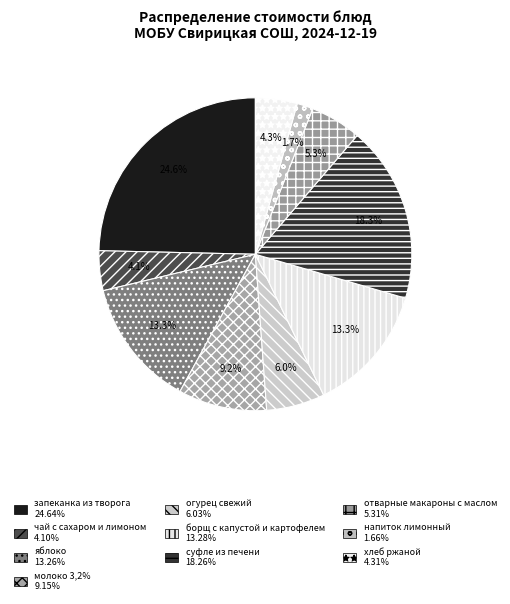

How many slices are in this pie chart?

10